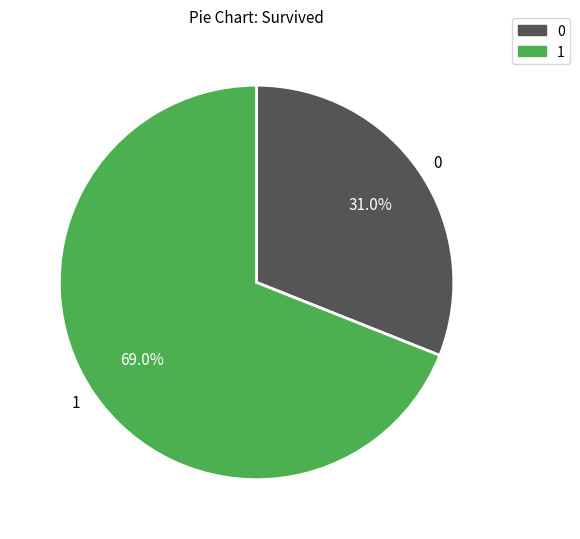

What is the majority slice?

1